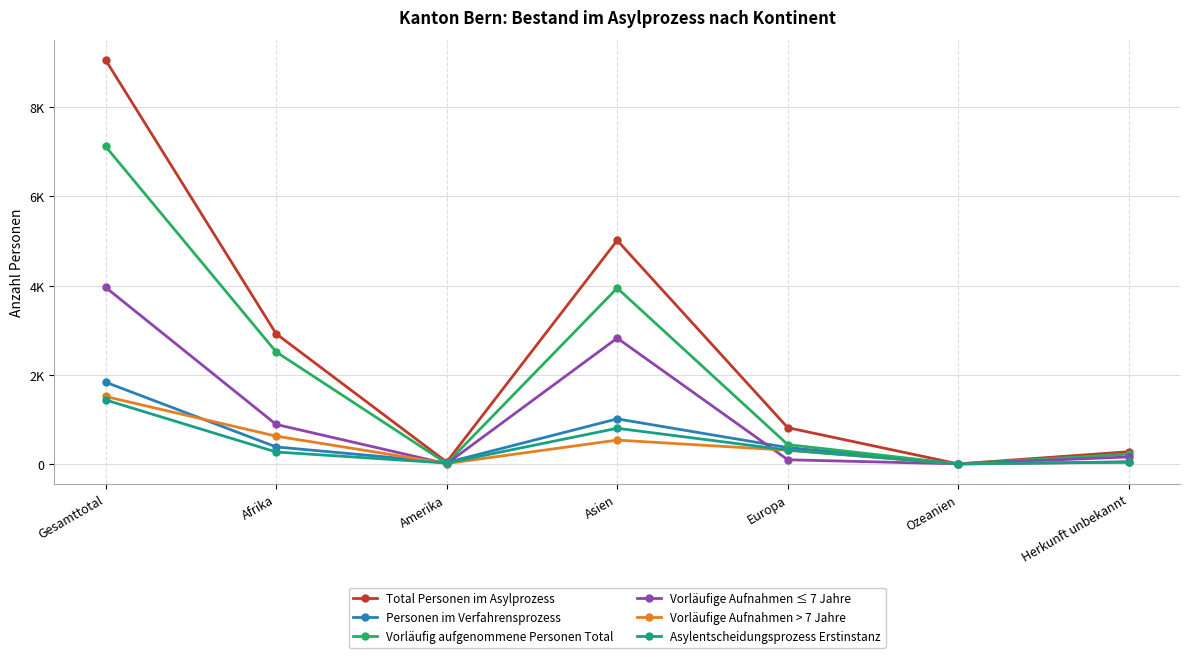

True or false: Total Personen im Asylprozess and Asylentscheidungsprozess Erstinstanz cross at least once.

False